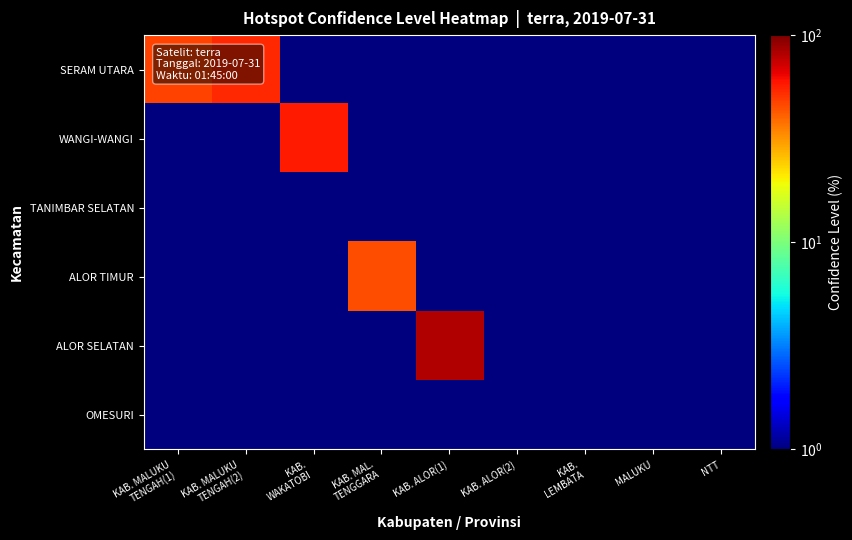

Which series has the widest spread of values?

ALOR SELATAN